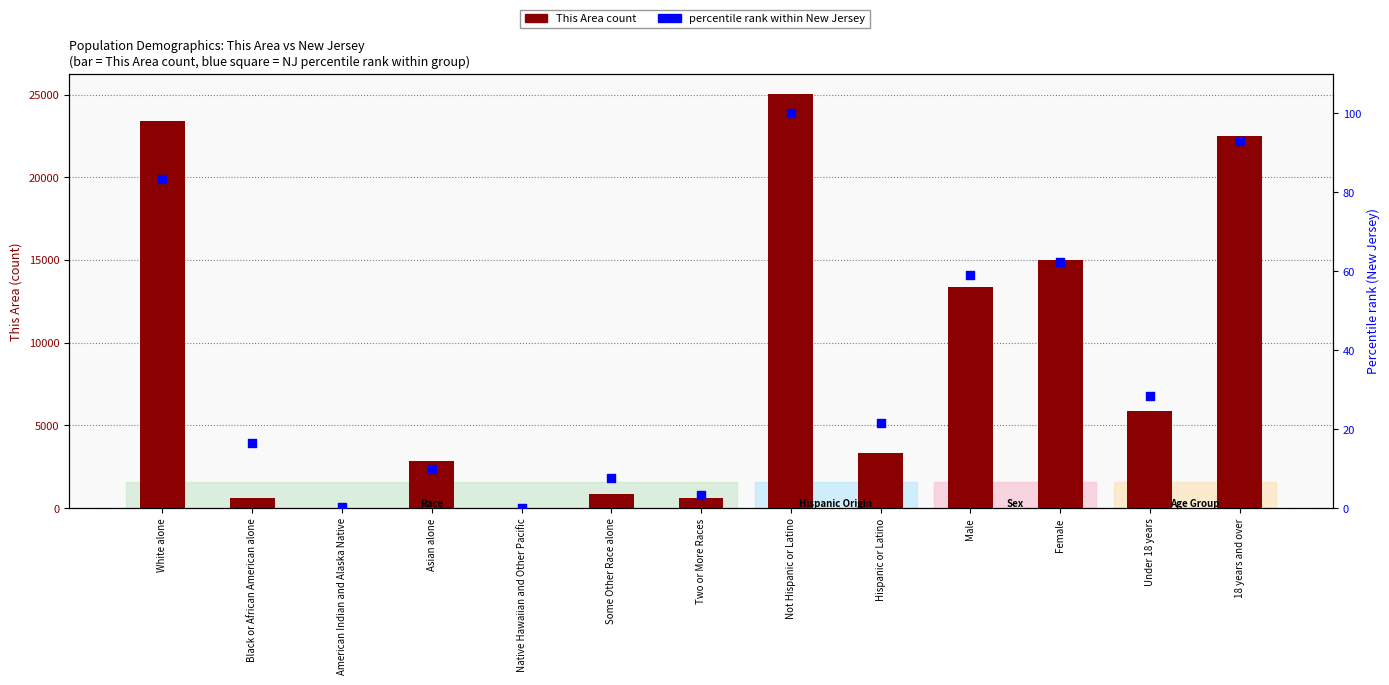

Which series has the largest Y range (max minus min)?

This Area (count)